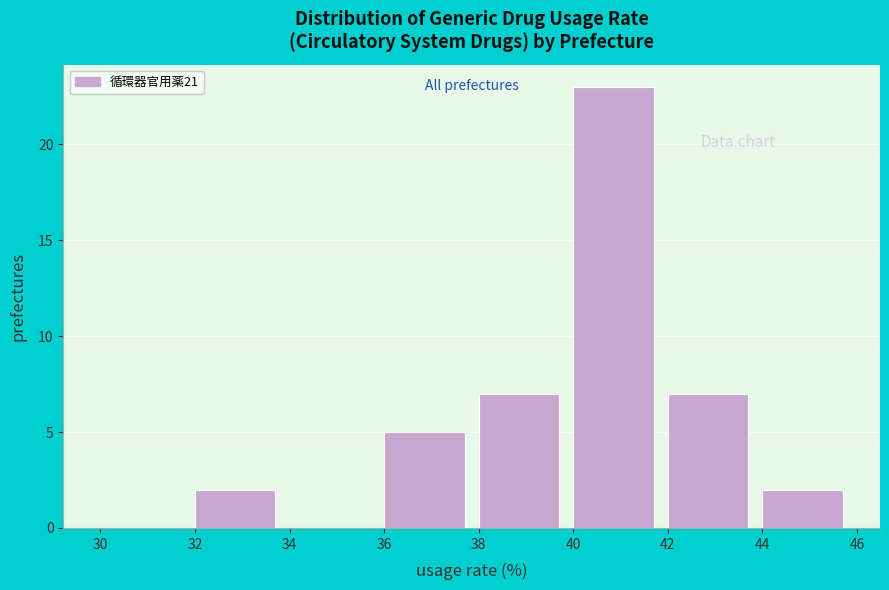

Reading left to right, transcribe this chart: for each bar, give the range it covers on the x-axis and its height. The values are not printed on the chart, so give them approximately, as read against the axis.

30 to 32: 0
32 to 34: 2
34 to 36: 0
36 to 38: 5
38 to 40: 7
40 to 42: 23
42 to 44: 7
44 to 46: 2